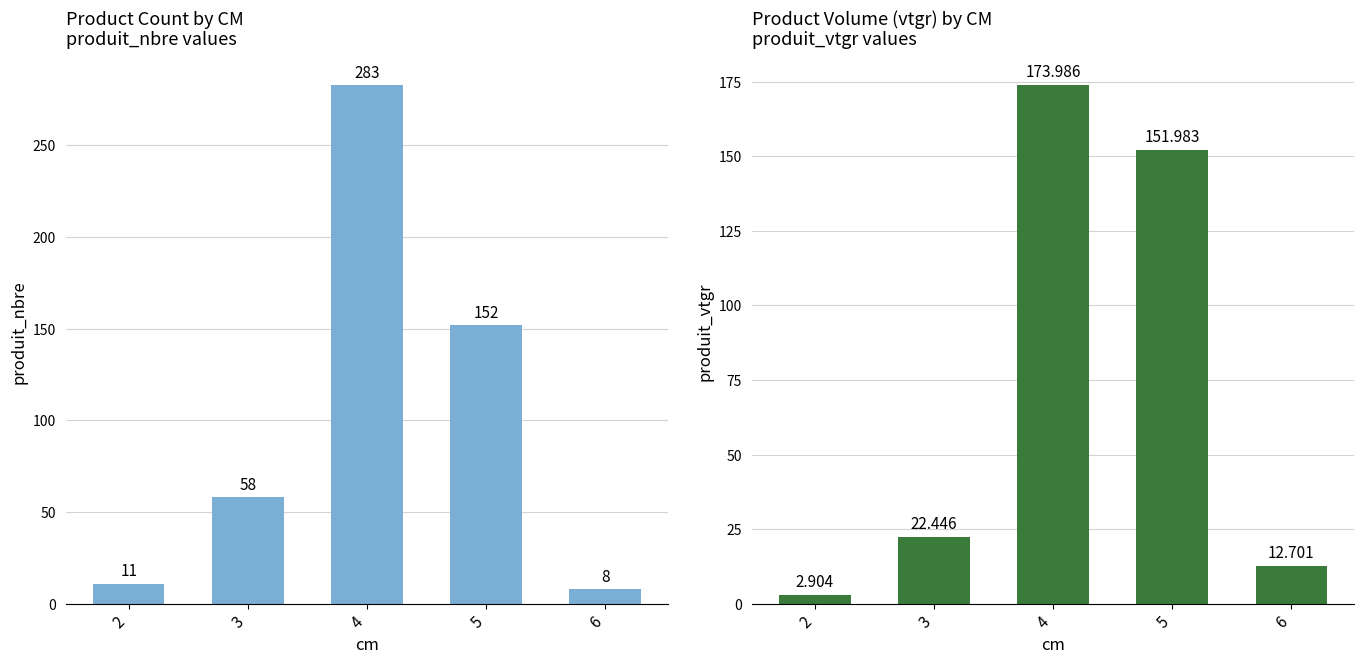

List the series in order of their overall mean, lowest first.

produit_vtgr, produit_nbre